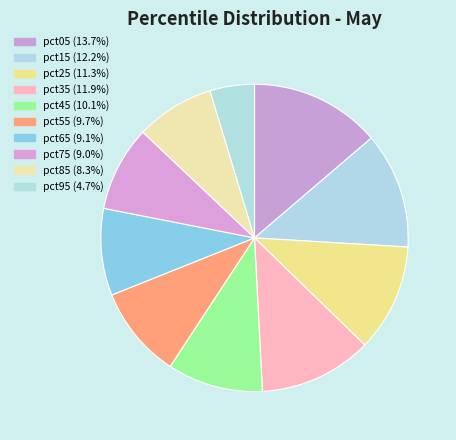

True or false: pct05 accounts for 14% of the total.

True